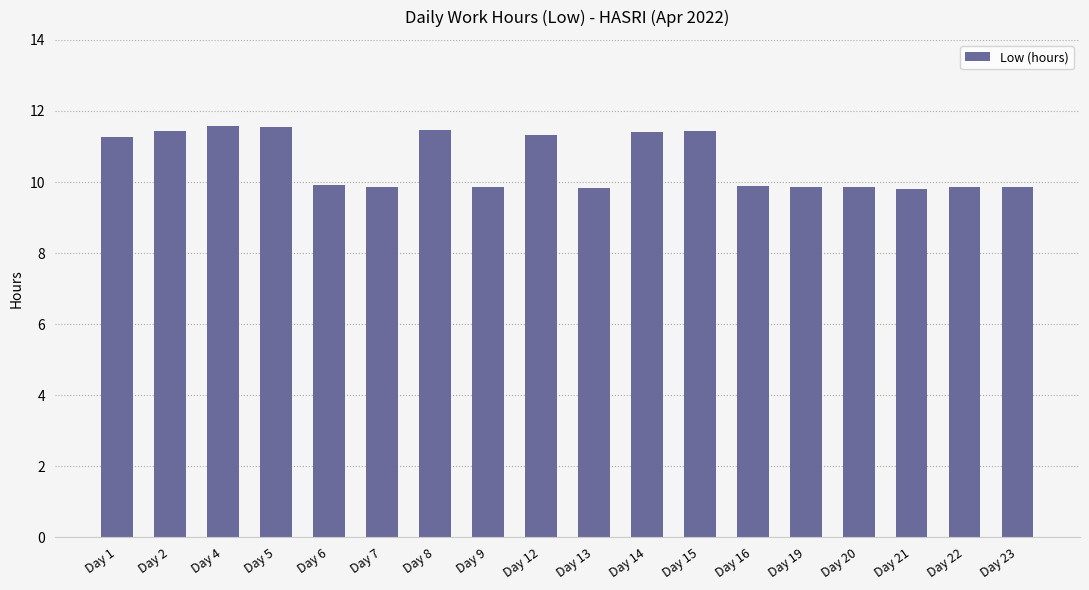

What is the difference between the maximum and minimum values?

1.8